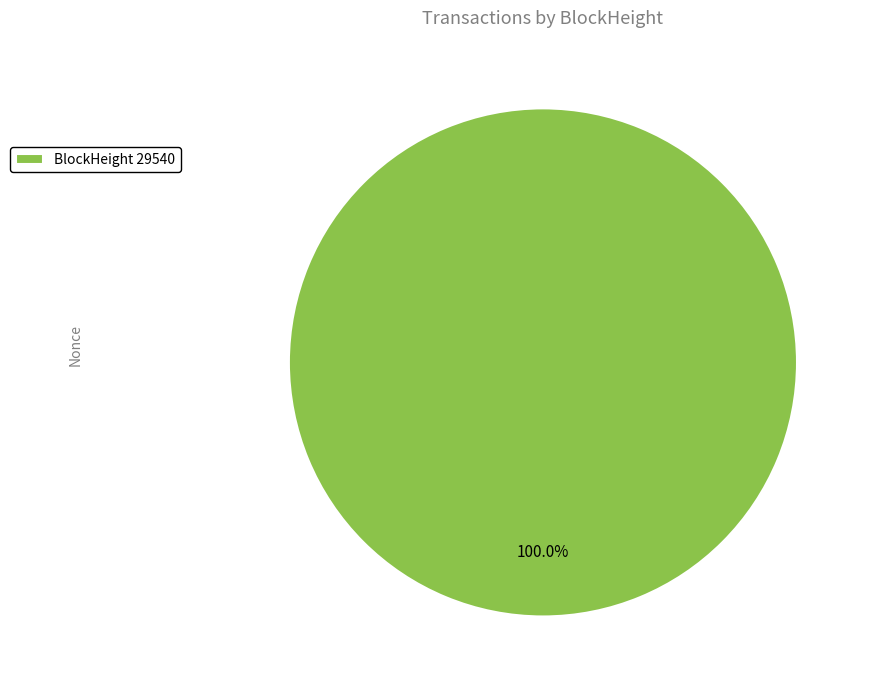

Which slice represents more than half of the pie?

BlockHeight 29540